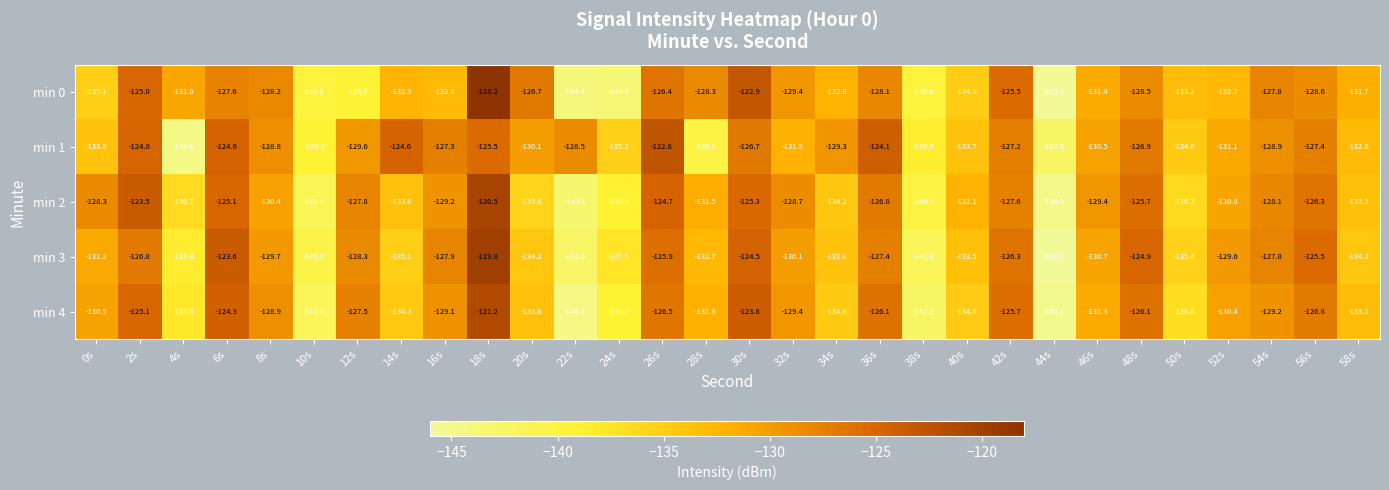

Is it true that min 3 equals -176.5 at 34s?

False